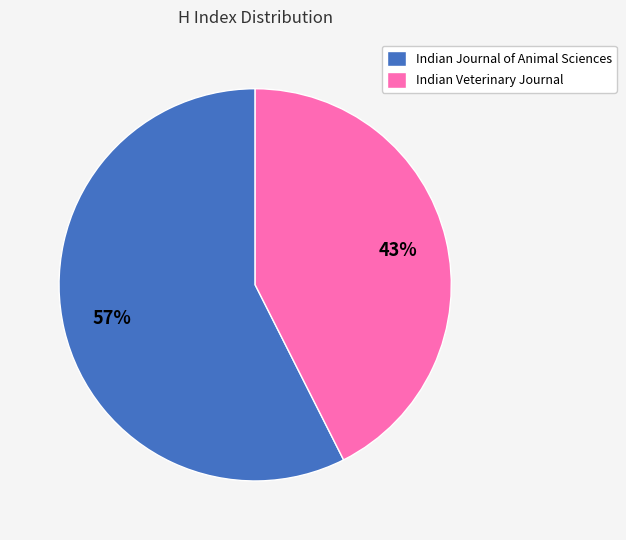

To the nearest percent, what is the combined percentage of Indian Veterinary Journal and Indian Journal of Animal Sciences?

100%